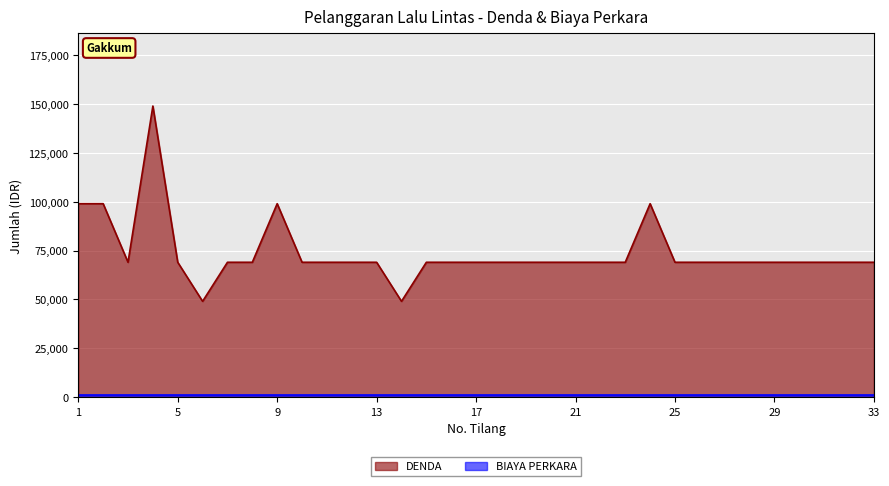

Where is the first local minimum?

3